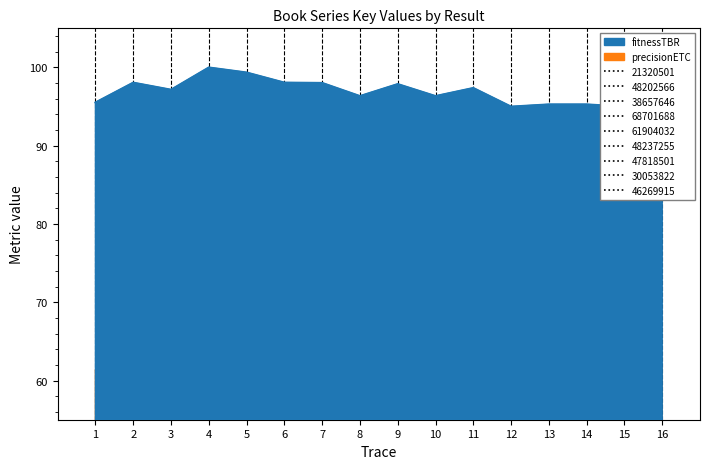

What is the value of the precisionETC point at the 12th from the left?

60.0